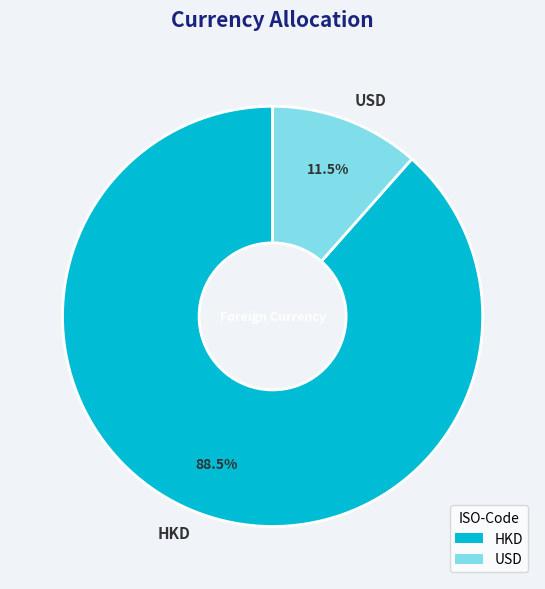

How many segments does this pie chart have?

2